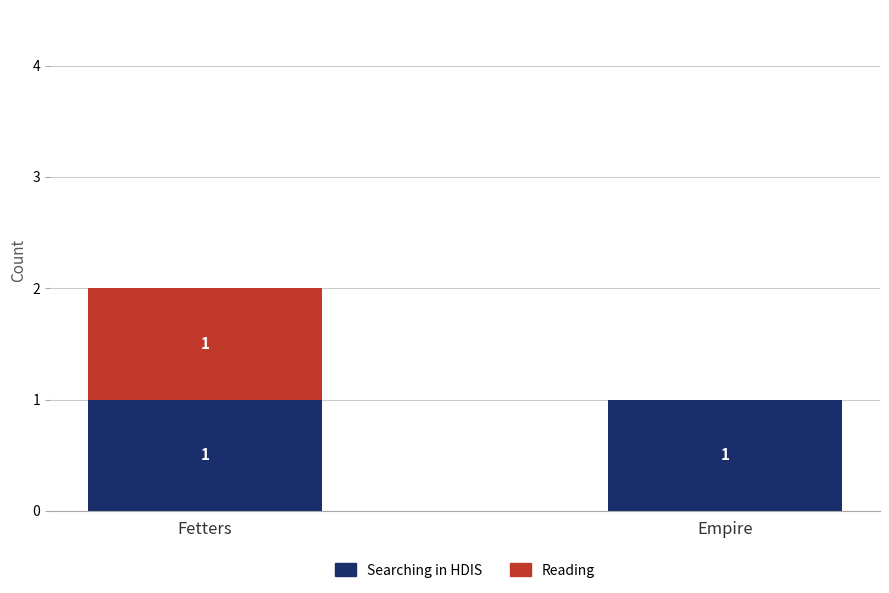

At which category is the sum across all series the highest?

Fetters